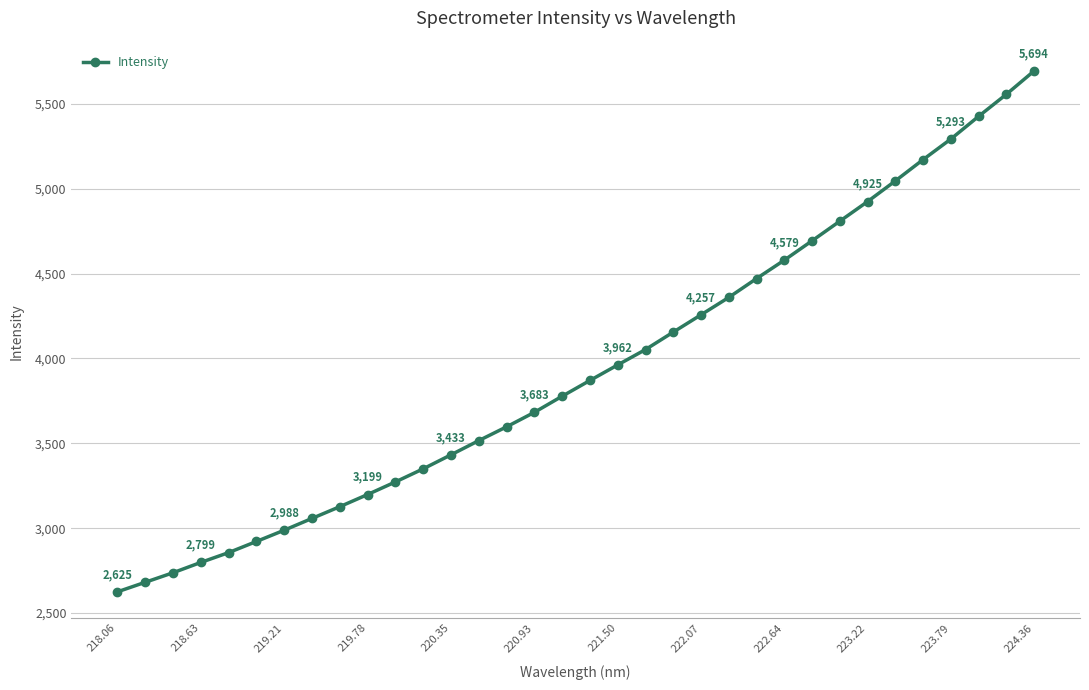

What is the minimum value shown in the chart?

2625.4